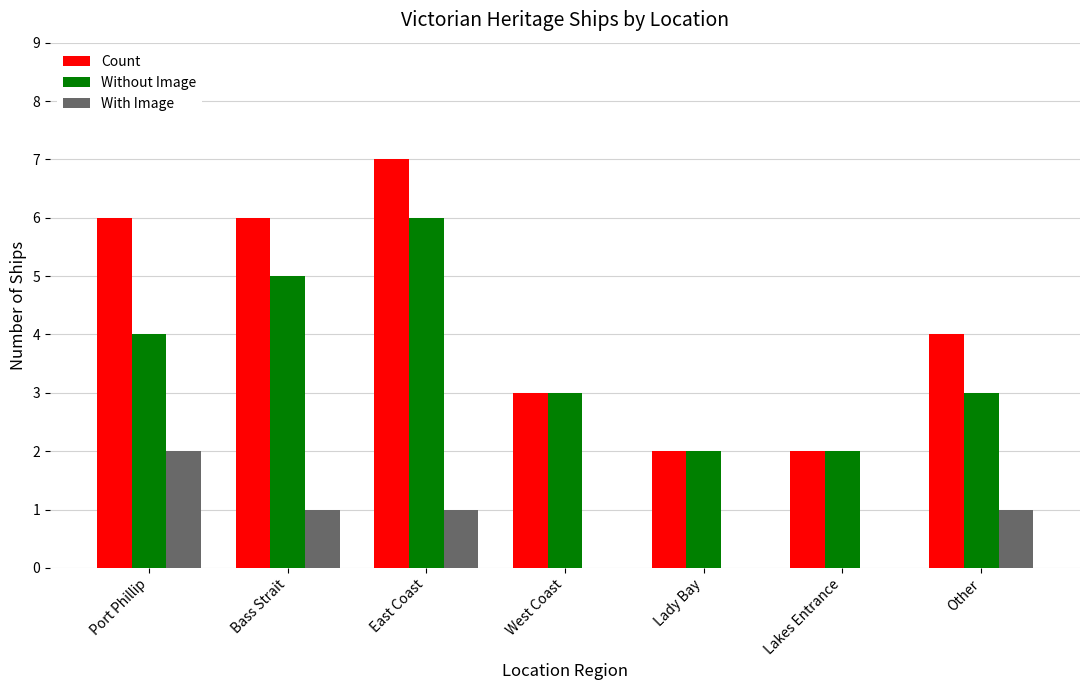

Between Bass Strait and Lady Bay, which series saw the biggest shift?

Count